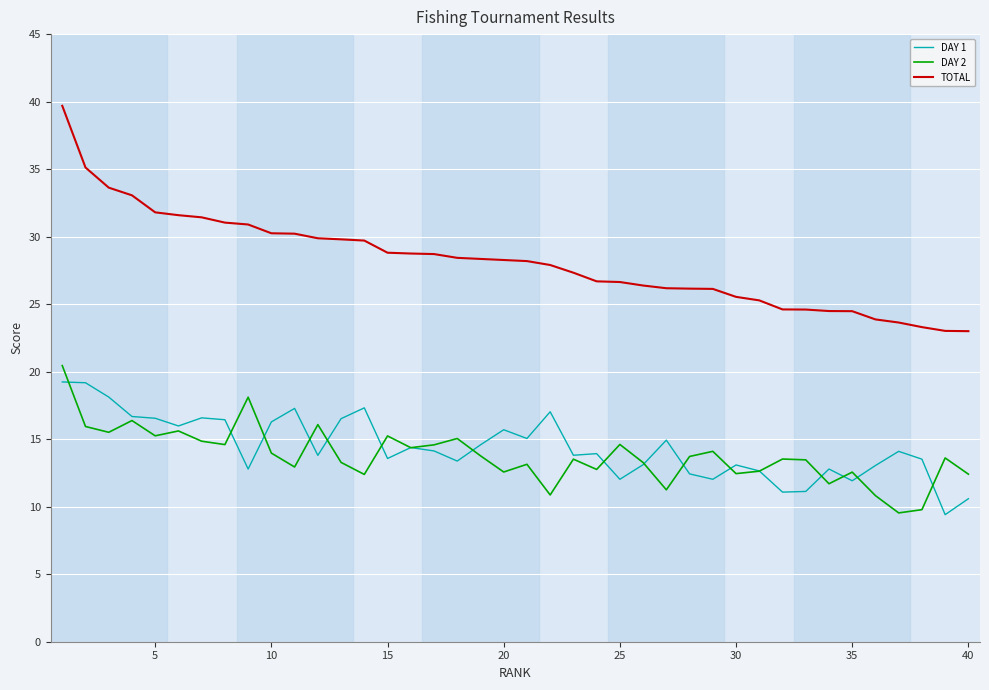

Which series has the largest range (max minus min)?

TOTAL